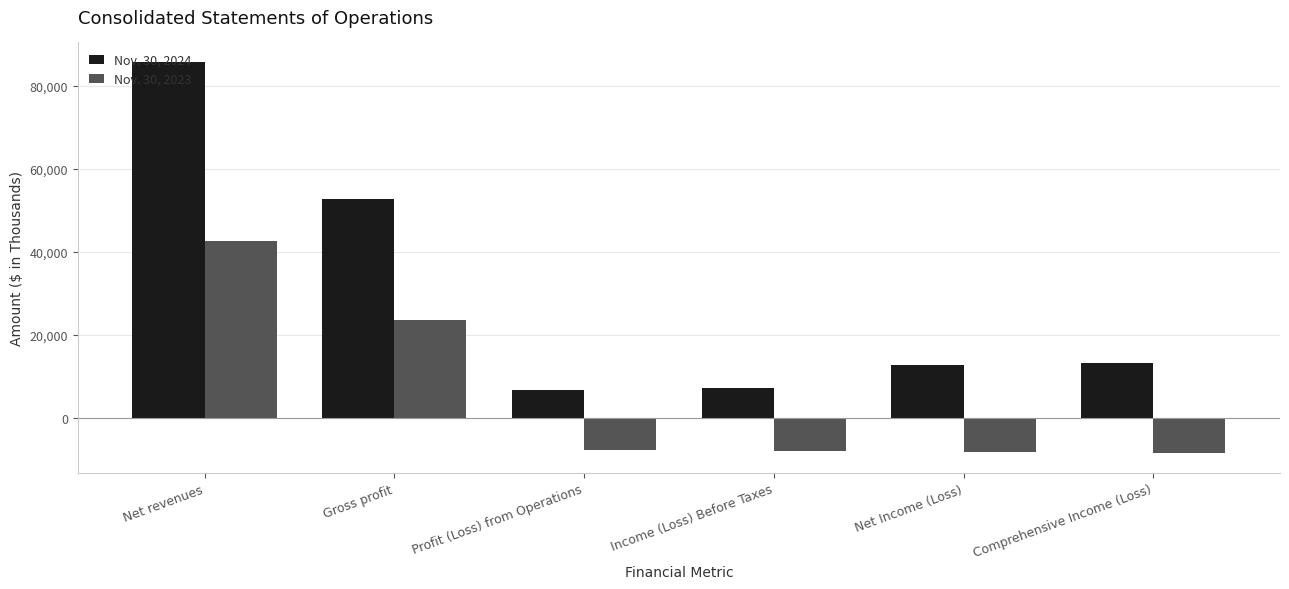

How many distinct data groups are displayed?

2